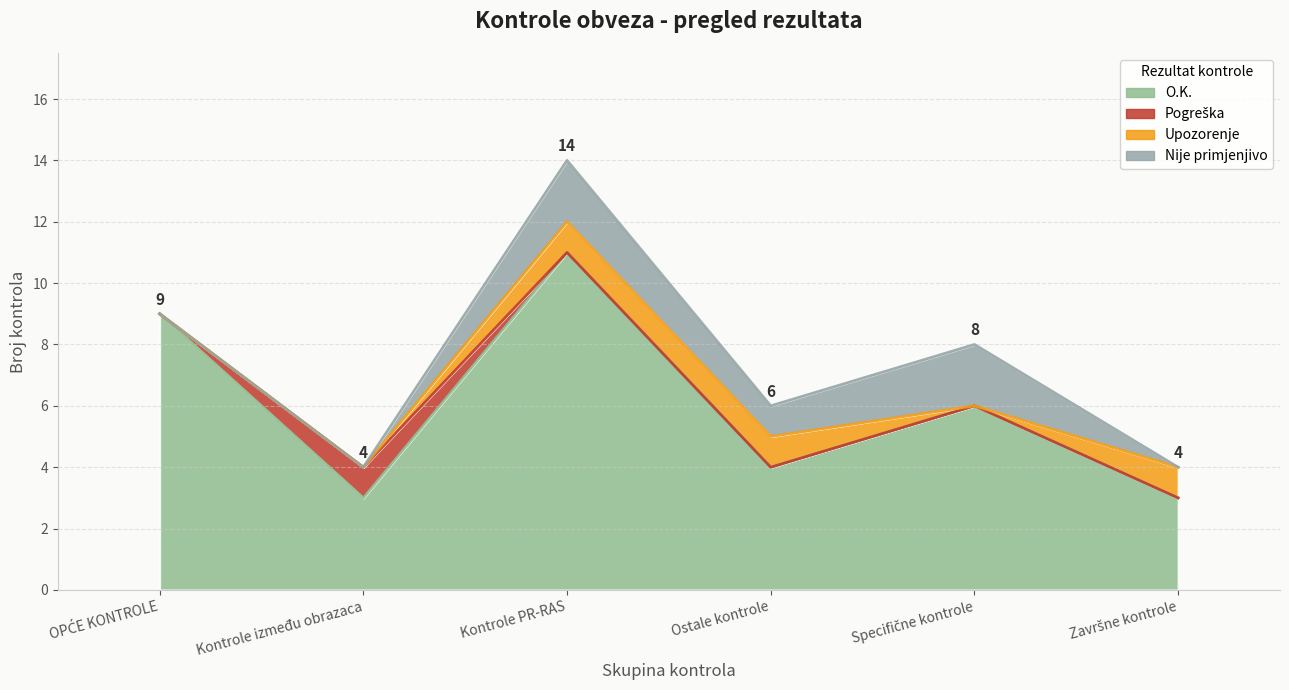

What is the value of the O.K. point at the 2nd from the left?

3